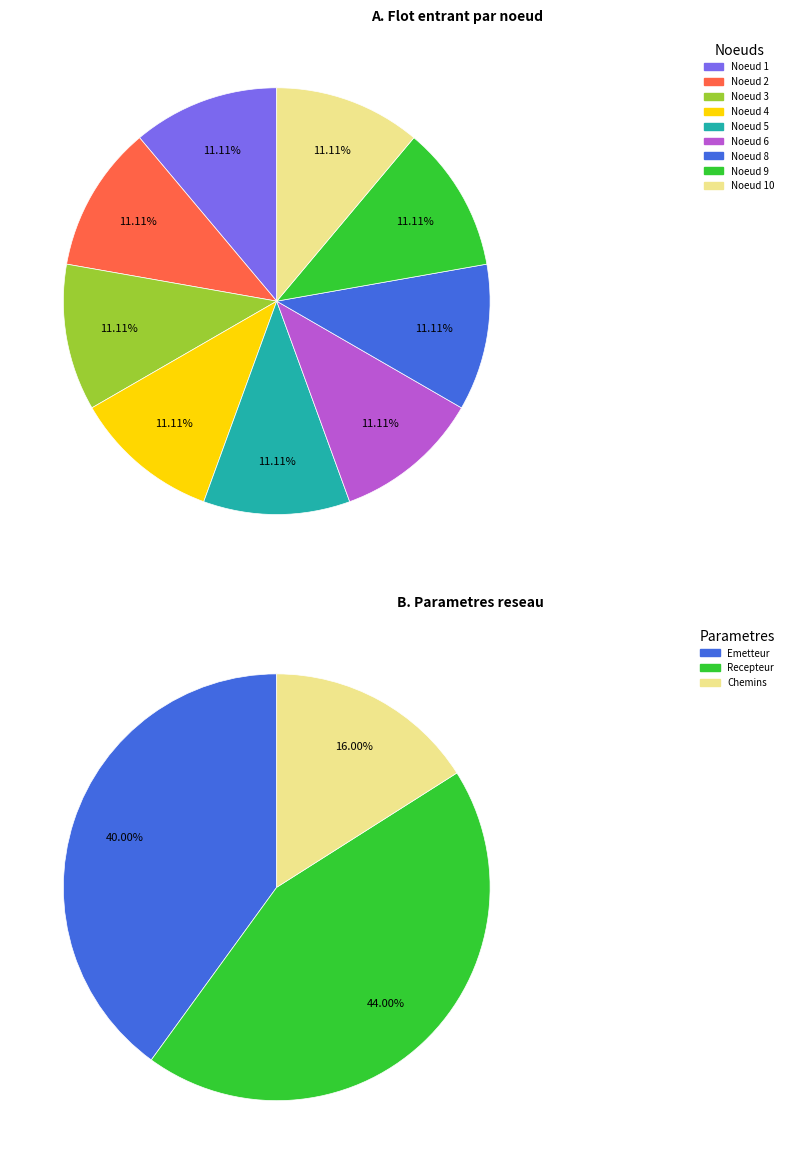

How much of the chart is everything except 9?

88.9%